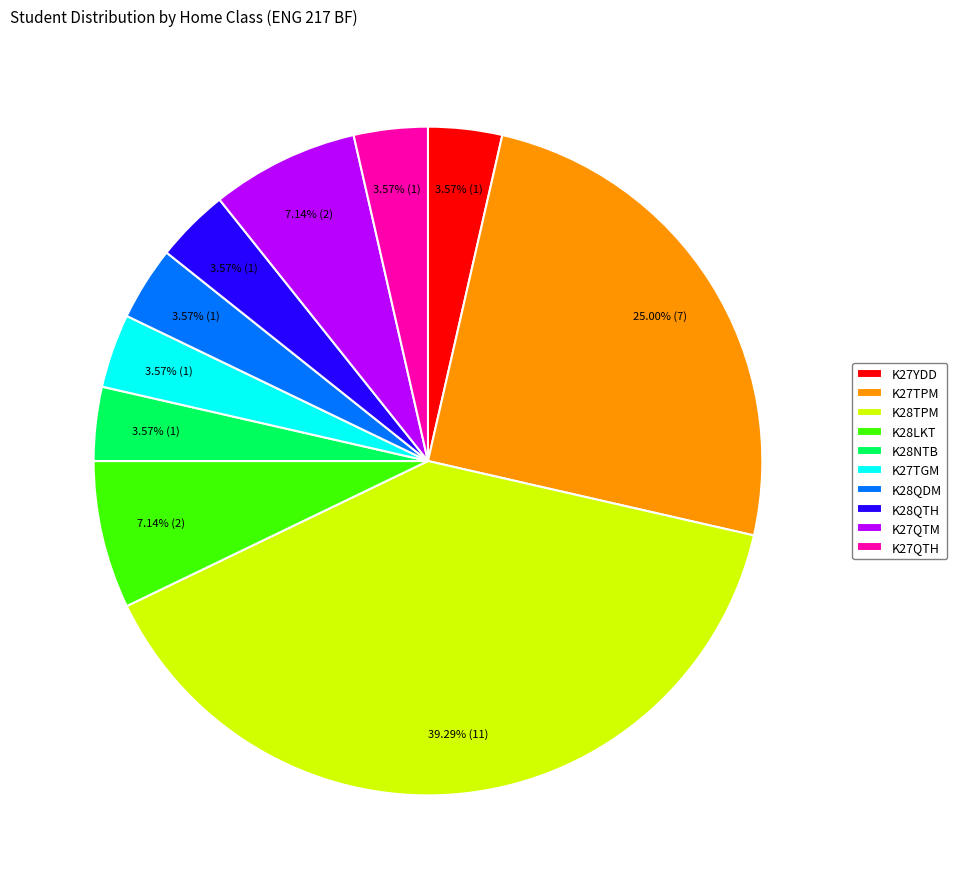

What percentage is NOT represented by K28TPM?

60.7%